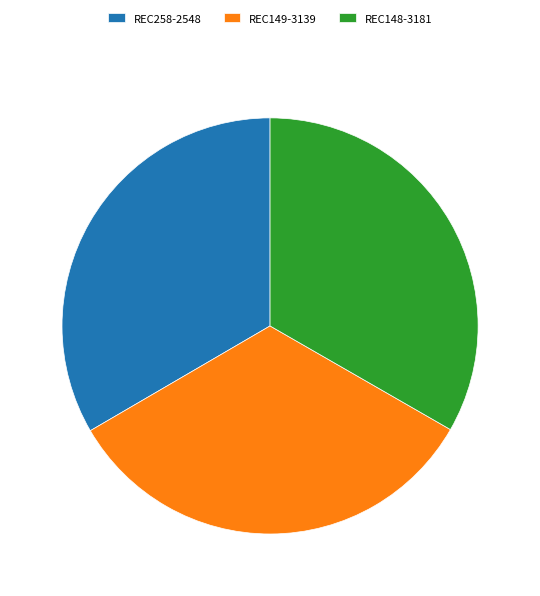

What is the ratio of the value at REC148-3181 to the value at REC149-3139?

1.0